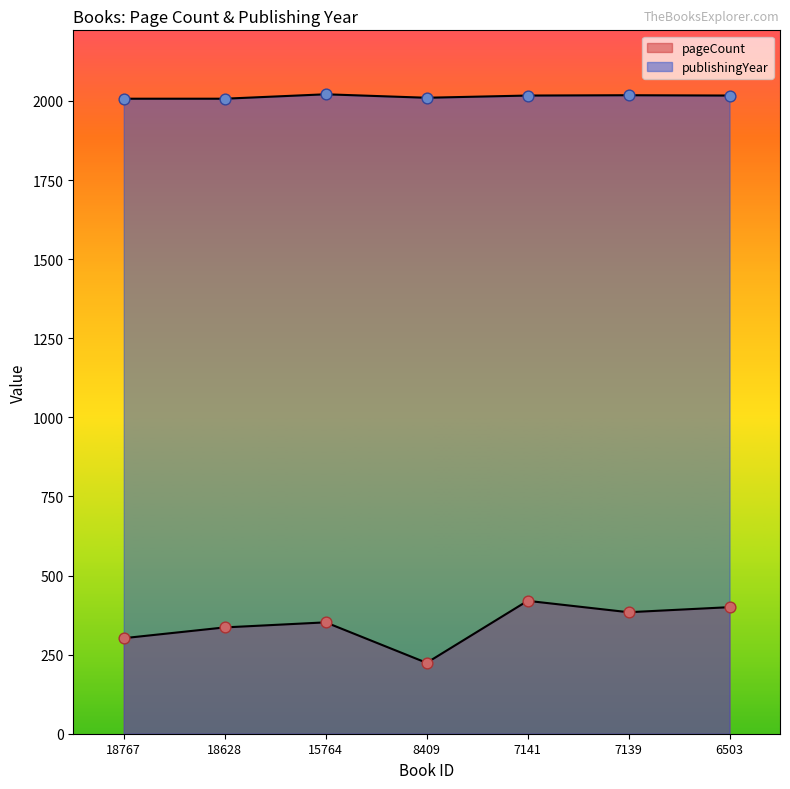

At how many categories does at least one series exceed 457?

7